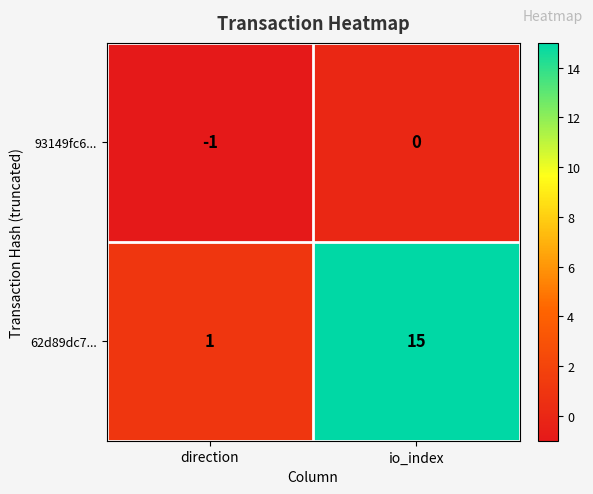

Rank the series at io_index from highest to lowest value.

62d89dc7..., 93149fc6...